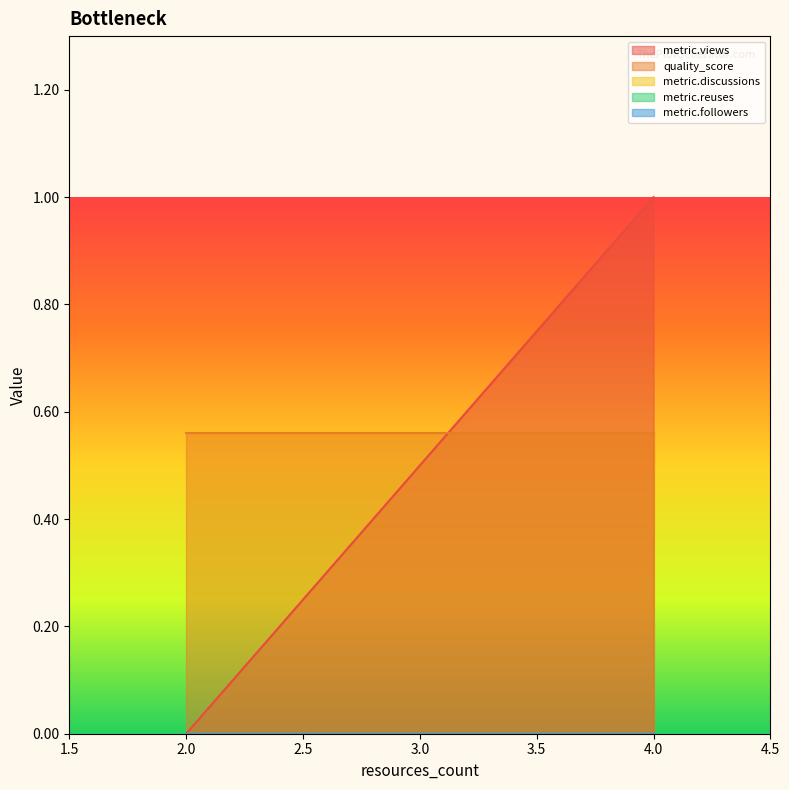

What is the total value across all series at 2?

0.6